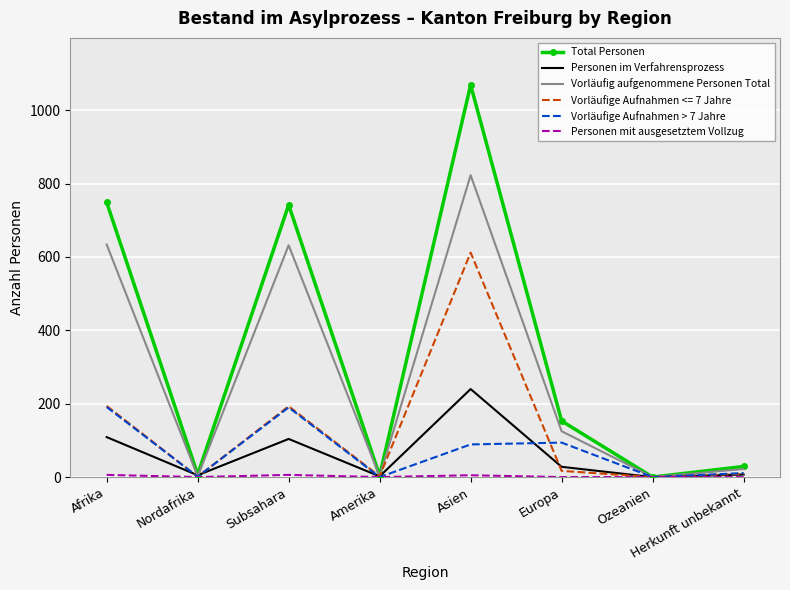

What is the maximum value for Total Personen?

1069